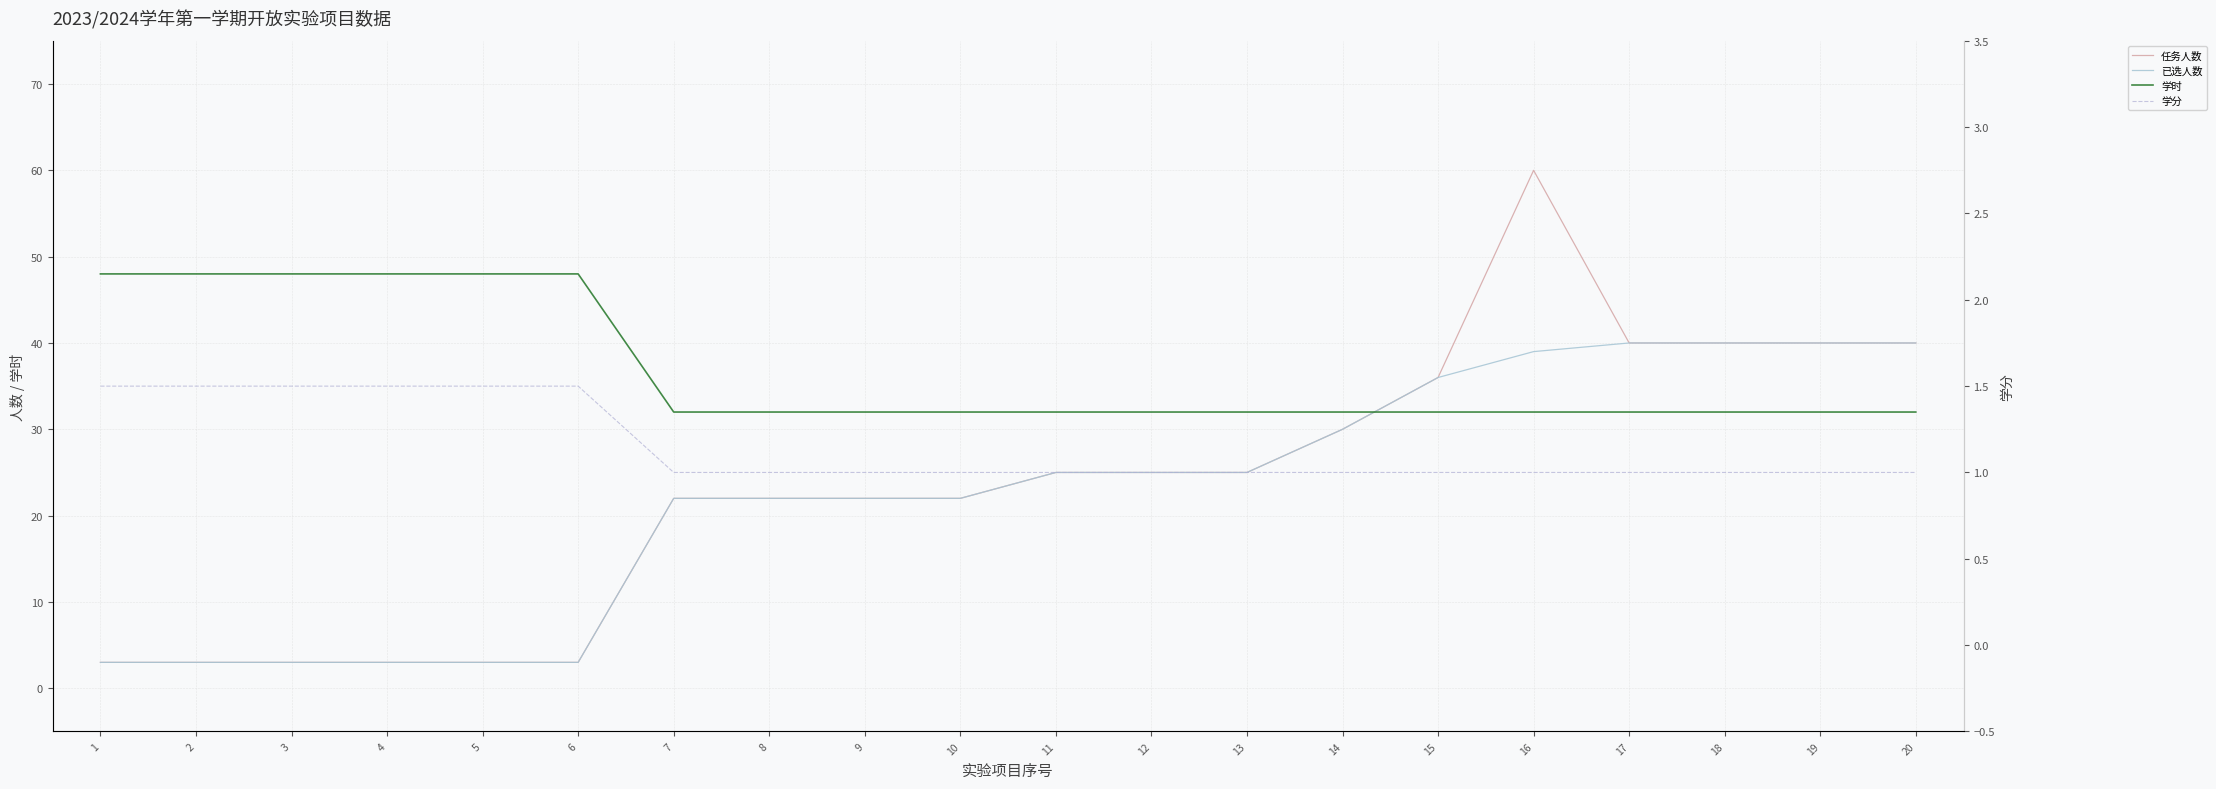

What are all the series names shown in the legend?

任务人数, 已选人数, 学时, 学分